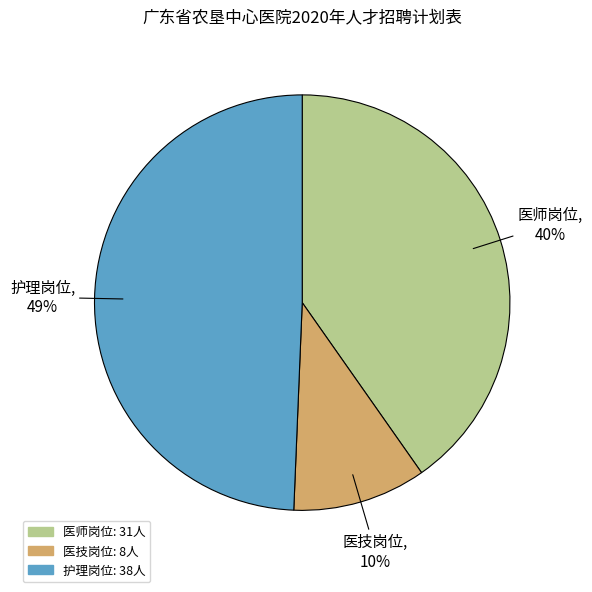

True or false: 医技岗位 accounts for 19% of the total.

False